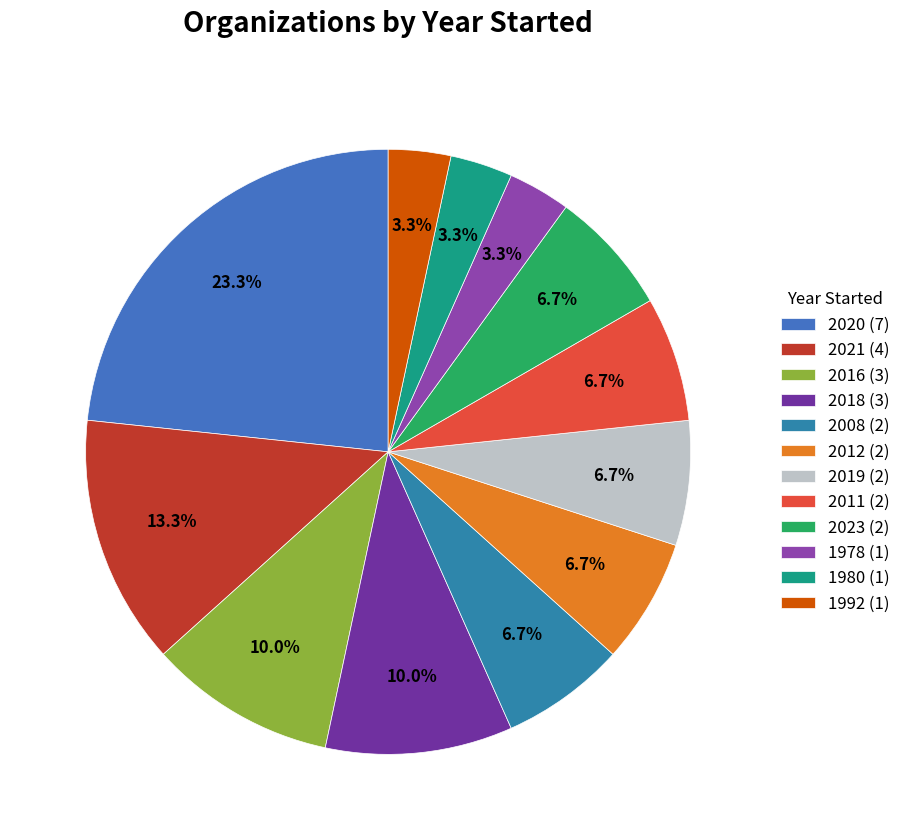

Is there any slice that represents more than half of the pie?

No